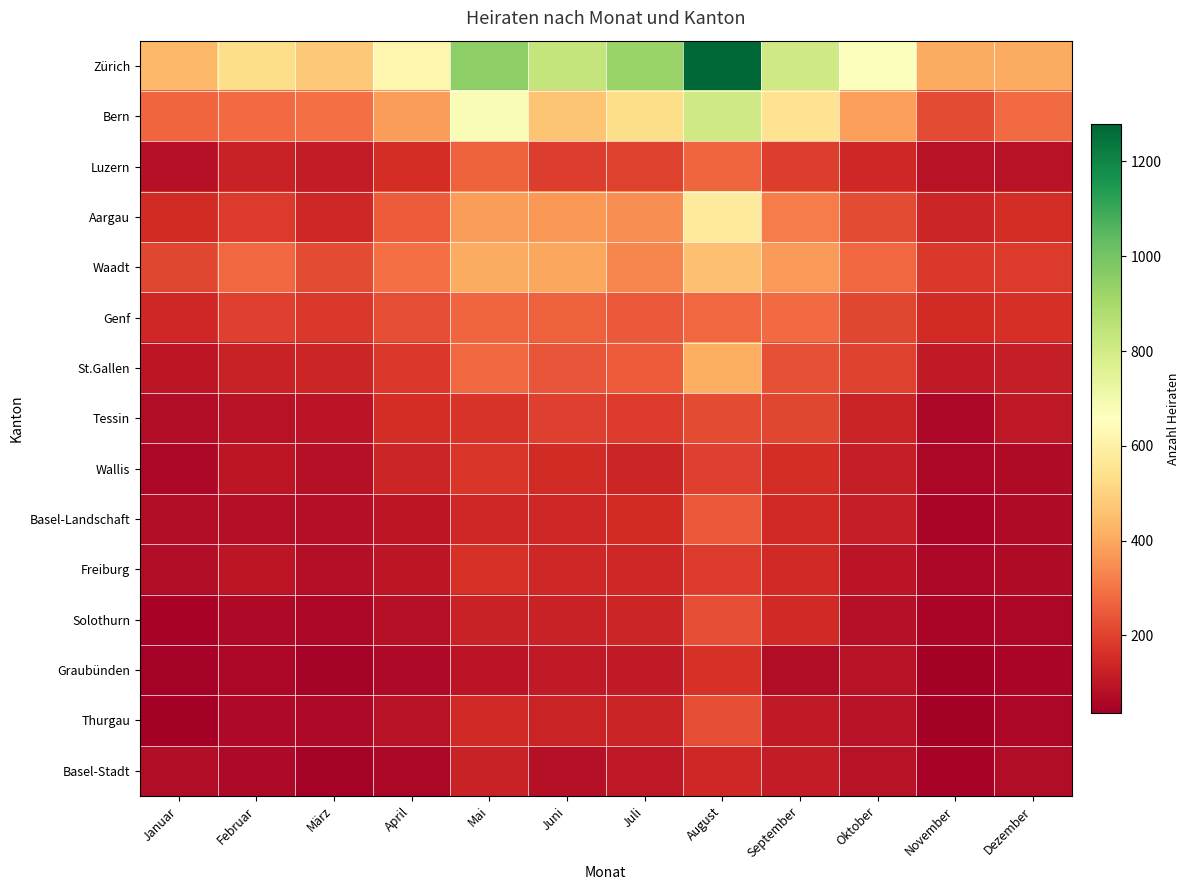

List the series in order of their peak value, highest first.

Zürich, Bern, Aargau, Waadt, St.Gallen, Genf, Luzern, Basel-Landschaft, Solothurn, Thurgau, Tessin, Wallis, Freiburg, Graubünden, Basel-Stadt